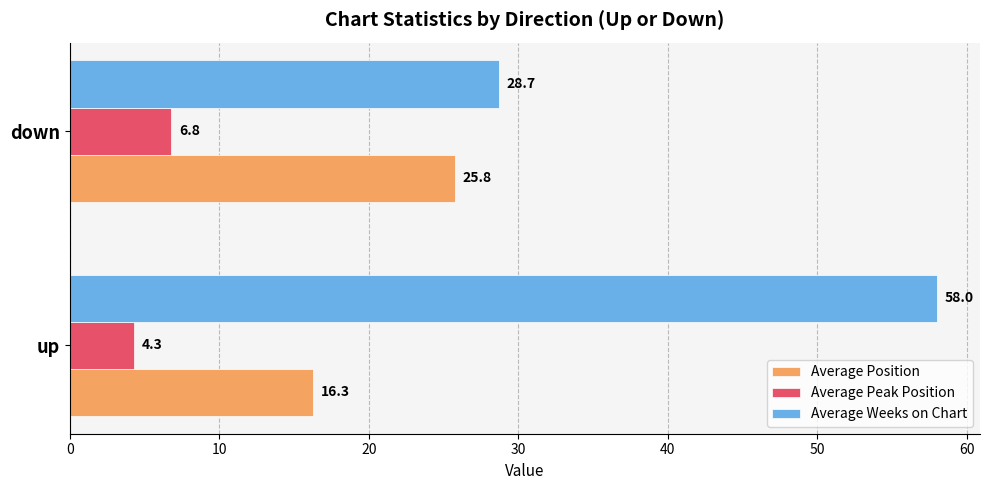

Which category has the highest value in the Average Peak Position series?

down